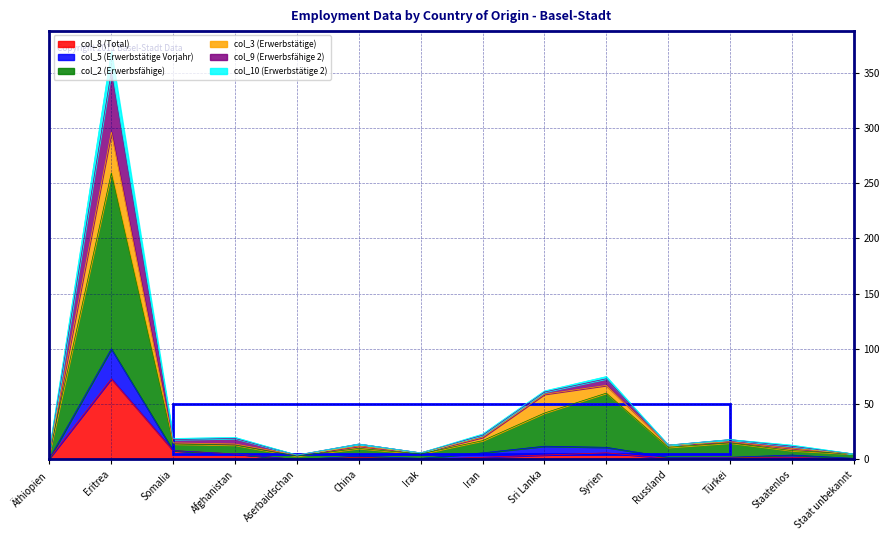

True or false: col_9 (Erwerbsfähige 2) and col_5 (Erwerbstätige Vorjahr) intersect in this chart.

False